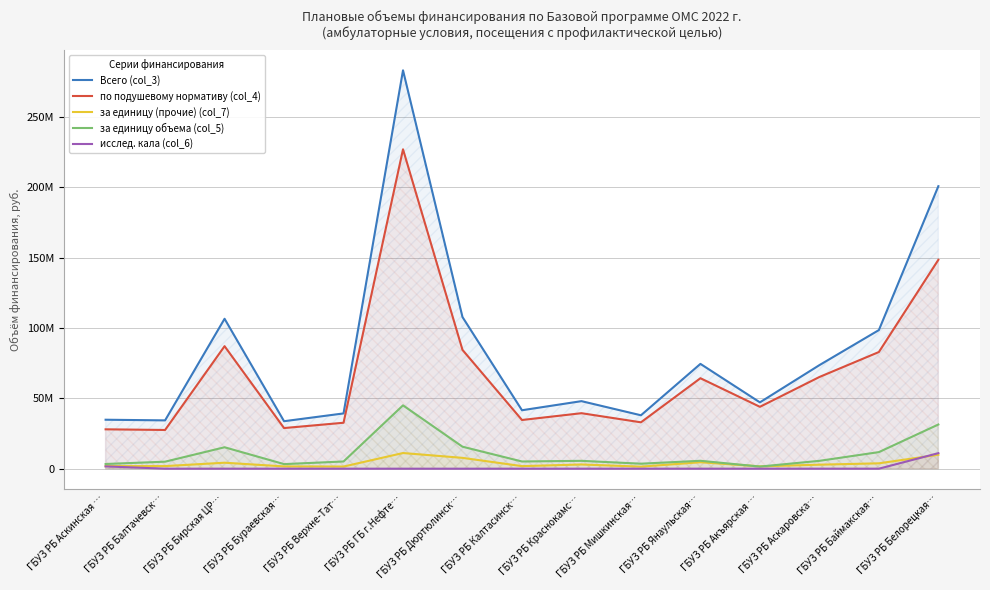

Which series has the largest range (max minus min)?

Всего (col_3)